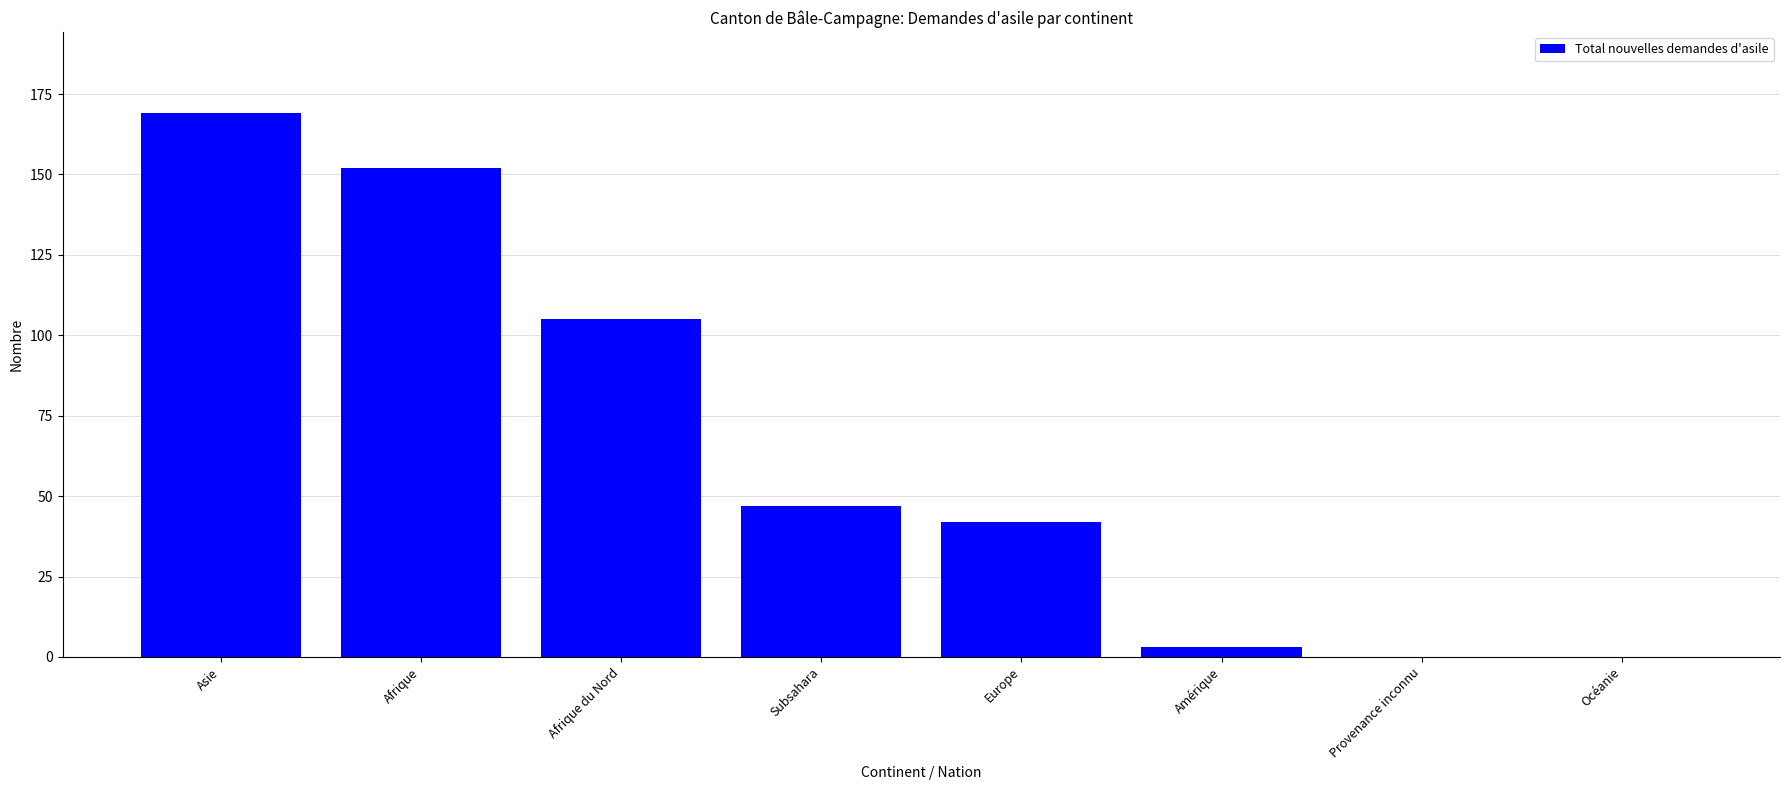

What is the greatest value displayed?

169